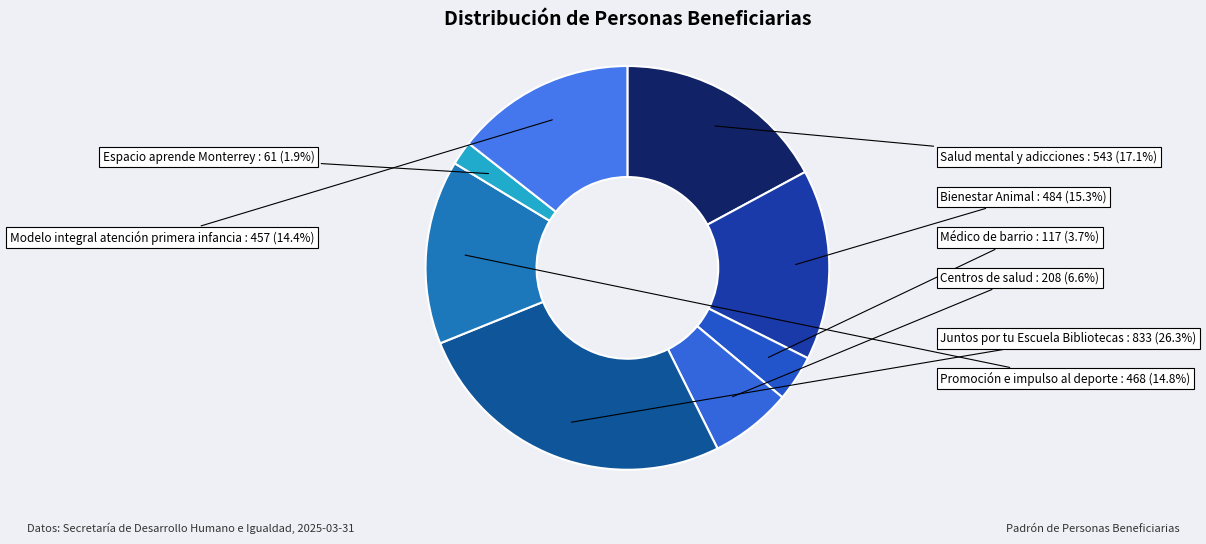

How many slices are in this pie chart?

8